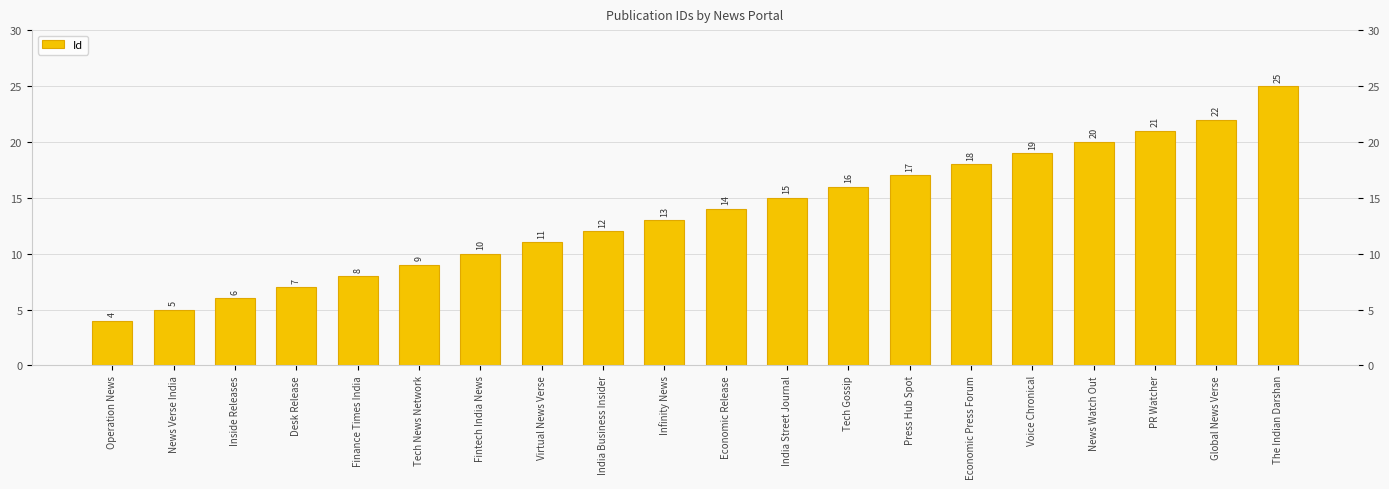

Which label corresponds to the largest value in the chart?

The Indian Darshan